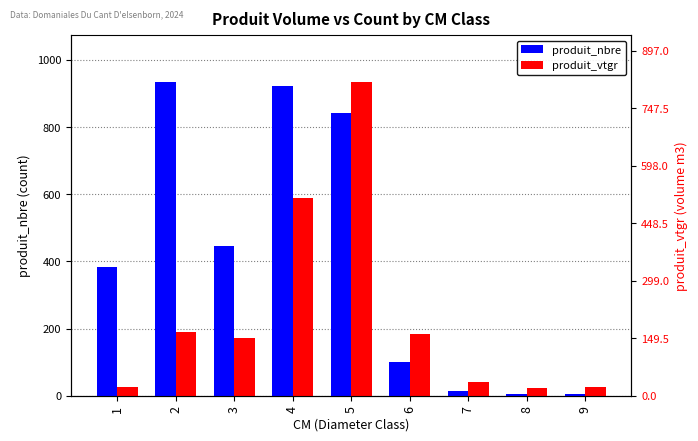

Count the number of data series in this chart.

2